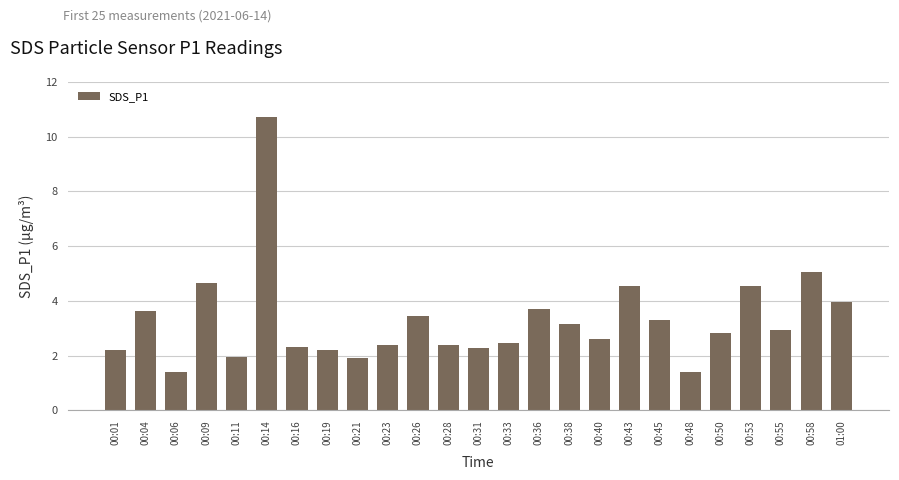

At which label is the value closest to 6?

00:58